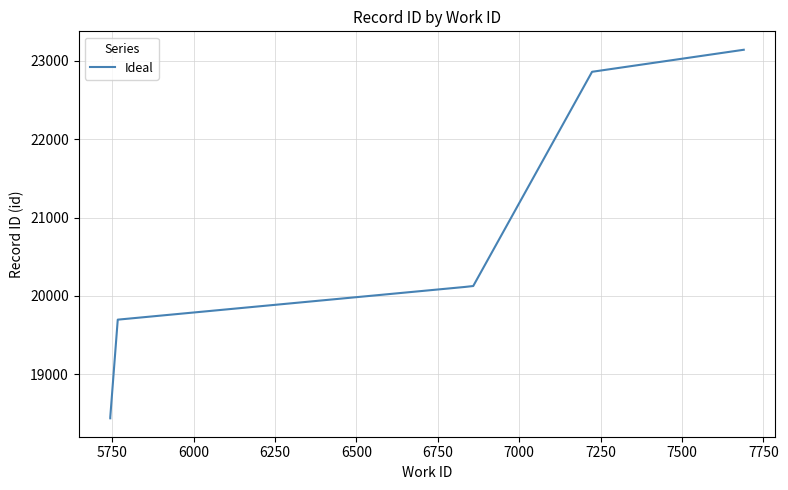

What is the smallest value displayed?

18440